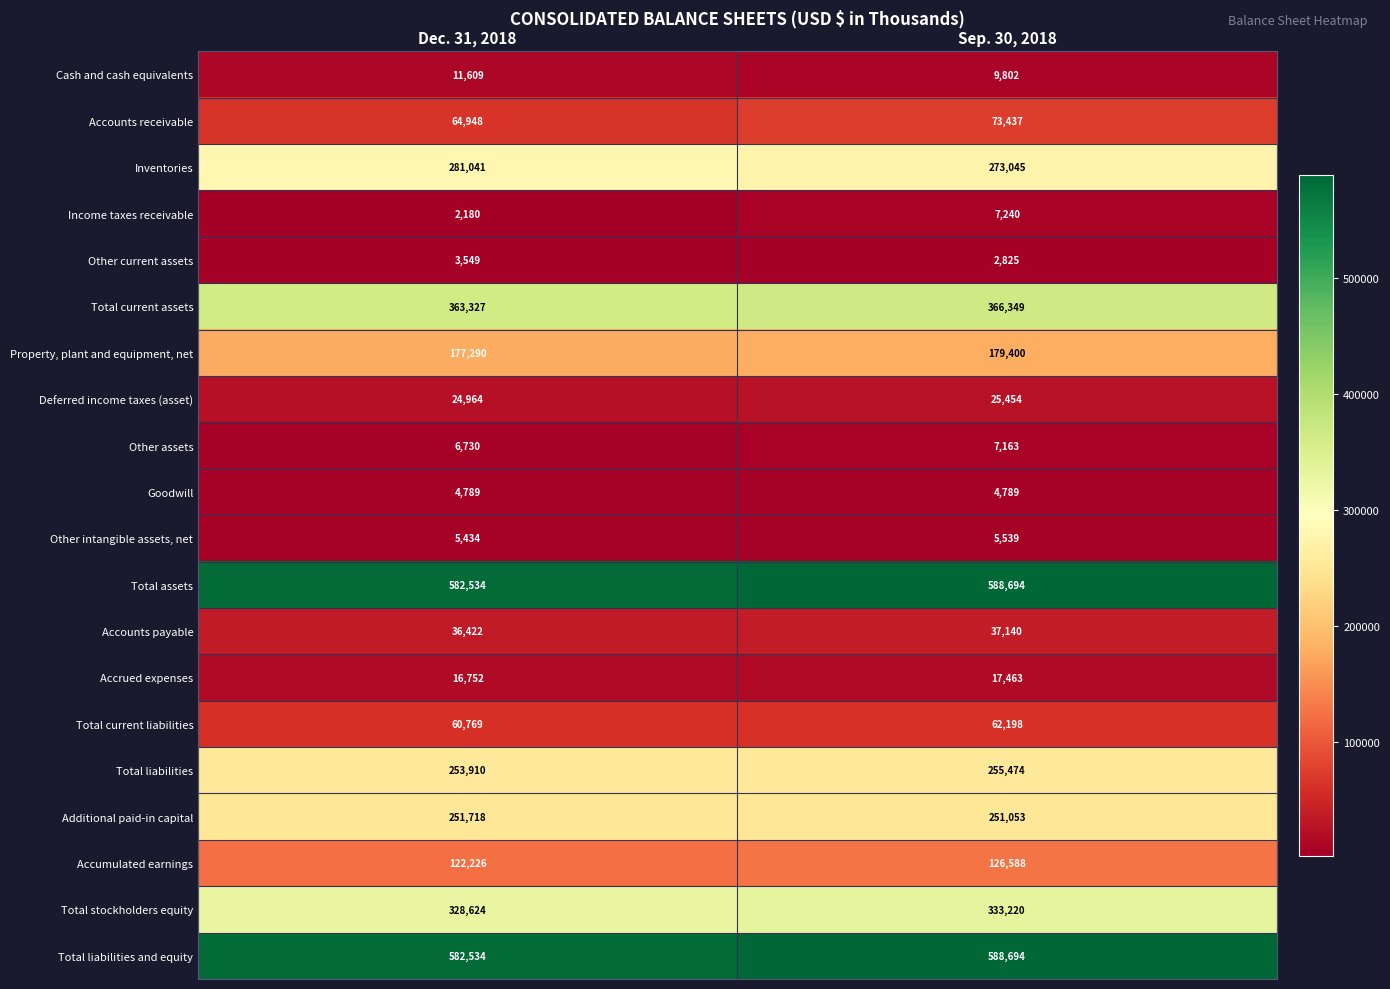

What is the sum of all Total stockholders equity values?

661844